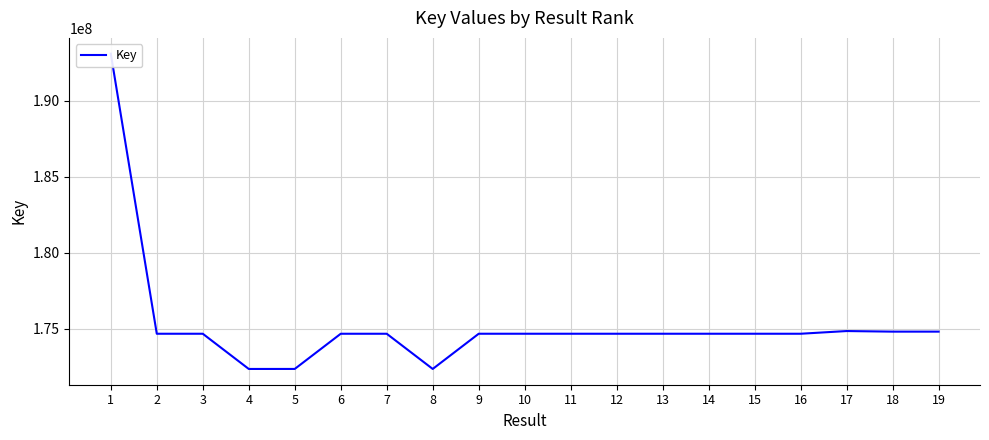

How many points are lower than both their immediate neighbors (excluding endpoints)?

5